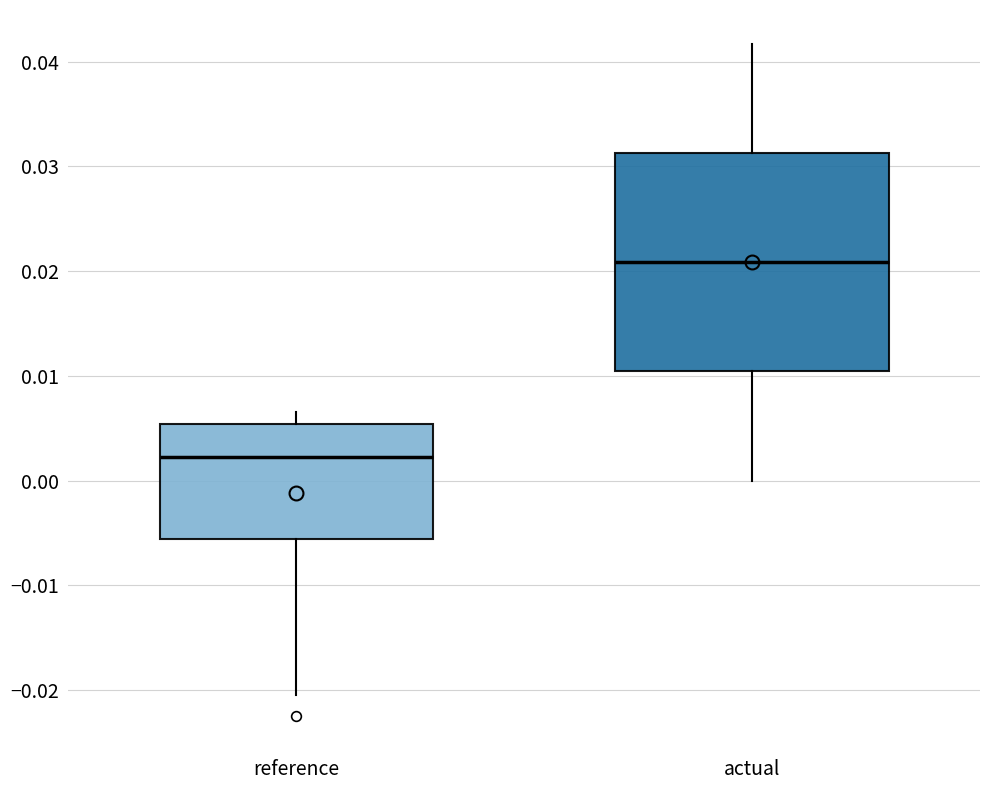

Which box is the tallest, from its lower edge to its upper edge?

actual